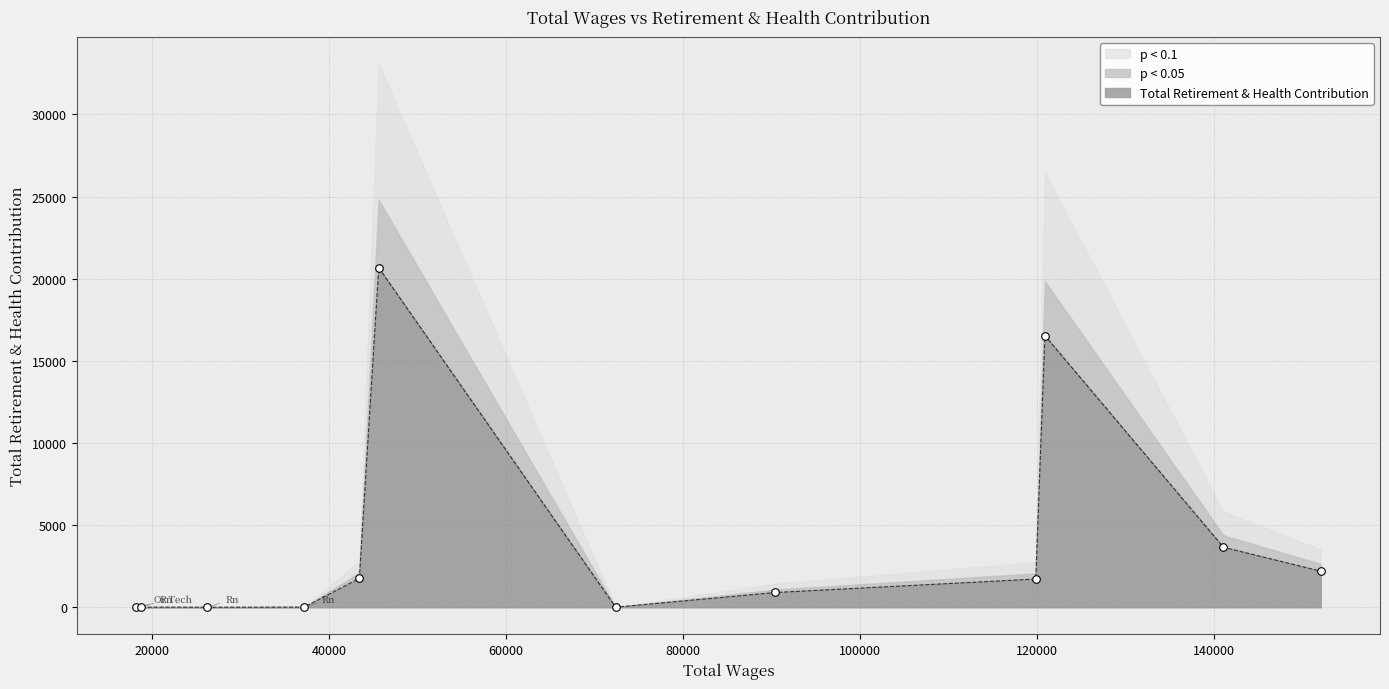

Which has a higher value, 26225.0 or 119863.0?

119863.0